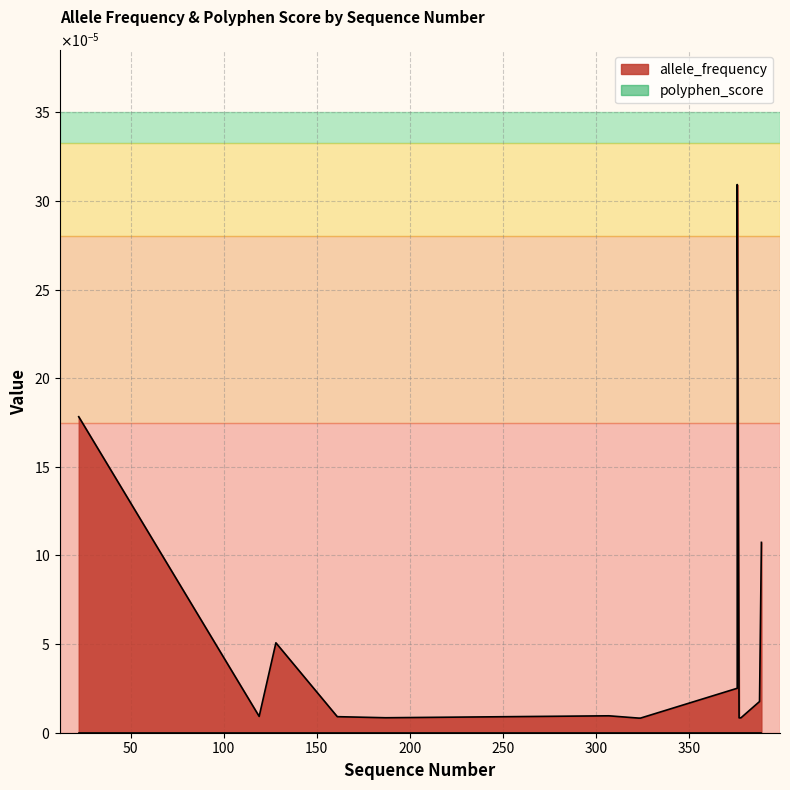

At how many categories does at least one series exceed 0?

15